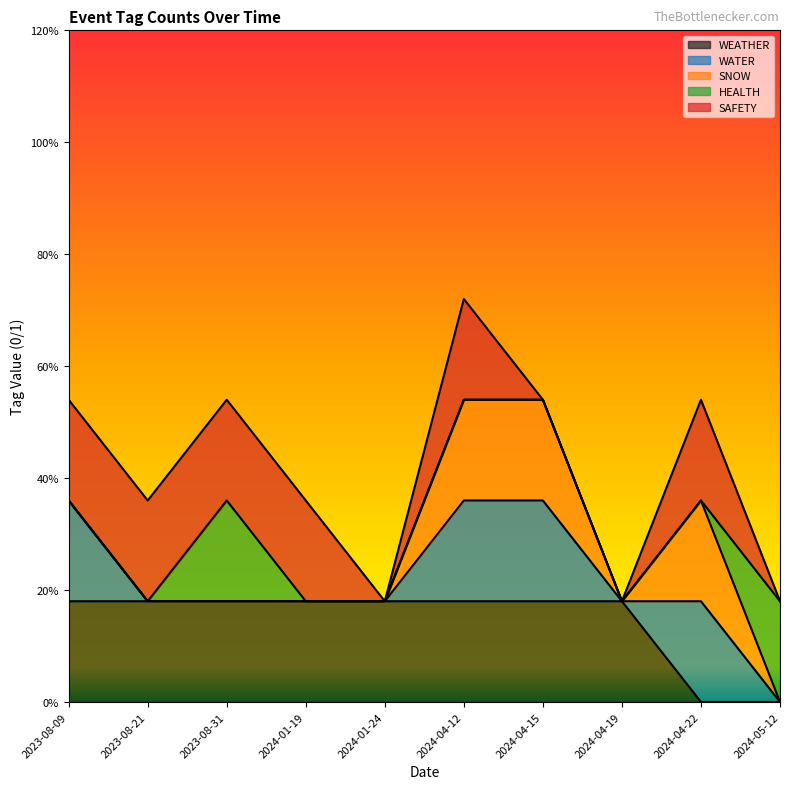

List the labels in order of SAFETY value, largest first.

2024-04-22, 2023-08-31, 2024-04-12, 2023-08-21, 2023-08-09, 2024-01-19, 2024-04-15, 2024-01-24, 2024-05-12, 2024-04-19